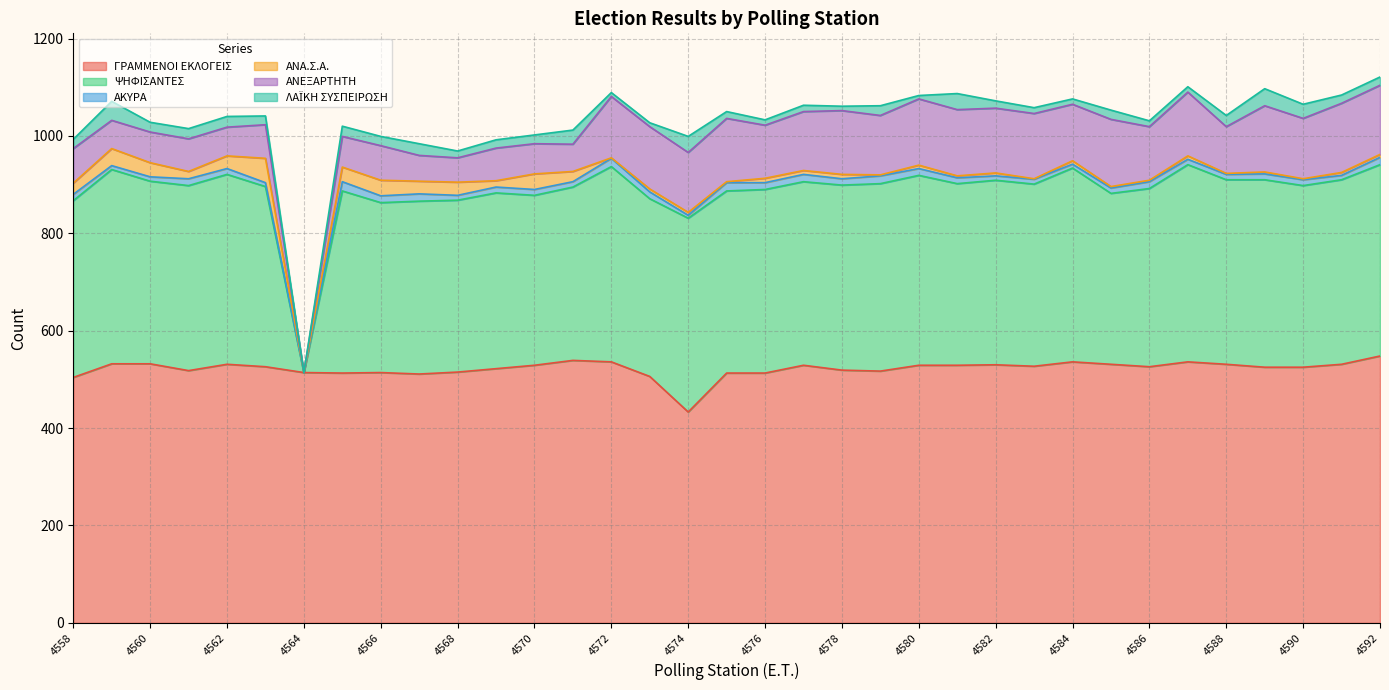

Reading left to right, extract all data points from this chart.

ΓΡΑΜΜΕΝΟΙ ΕΚΛΟΓΕΙΣ: 504	532	532	518	531	526	514	513	514	511	515	522	529	539	536	506	433	513	513	529	519	517	529	529	530	527	536	531	526	536	531	525	525	531	548
ΨΗΦΙΣΑΝΤΕΣ: 363	399	375	380	390	370	0	374	349	355	353	361	349	356	401	365	398	374	377	377	380	385	390	373	379	374	398	351	366	405	379	385	373	379	393
ΑΚΥΡΑ: 13	8	9	14	12	8	0	19	14	15	10	12	12	11	17	14	6	17	14	15	13	16	14	12	9	10	8	11	14	11	11	12	12	9	15
ΑΝΑ.Σ.Α.: 23	35	29	15	26	50	0	30	32	26	27	13	32	21	1	6	6	2	9	8	9	2	7	4	6	1	7	3	3	7	2	4	2	6	6
ΑΝΕΞΑΡΤΗΤΗ: 71	58	63	67	59	69	0	63	71	53	50	67	62	56	126	128	123	130	109	121	131	122	136	136	133	134	116	138	110	131	96	136	124	142	142
ΛΑΪΚΗ ΣΥΣΠΕΙΡΩΣΗ: 19	39	20	21	22	18	0	21	19	24	14	17	18	29	8	8	33	14	11	13	9	20	7	33	15	12	11	19	12	11	23	35	29	17	17